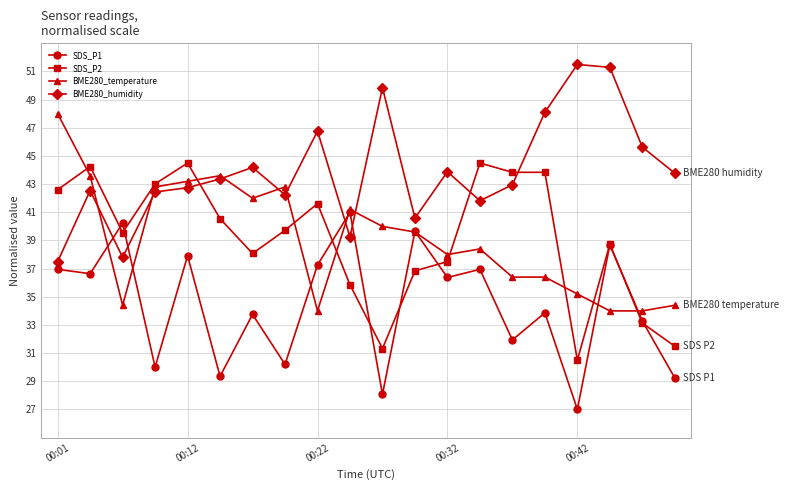

What is the lowest value of the SDS_P2 series?

30.5